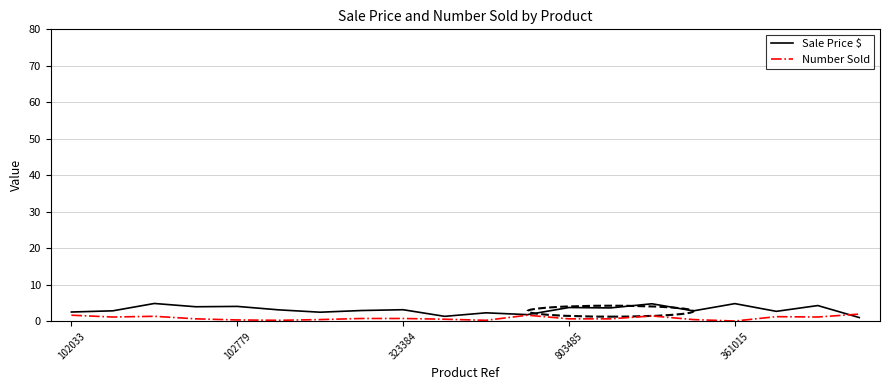

Does the chart display data point markers on the line(s)?

No